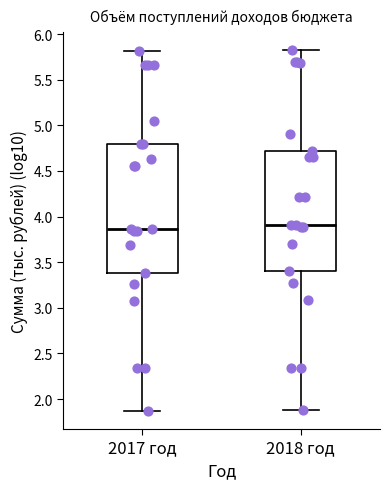

Where does the median line of the box for 2017 год sit on the y-axis? The values are not printed on the chart, so give them approximately, as read against the axis.

3.85